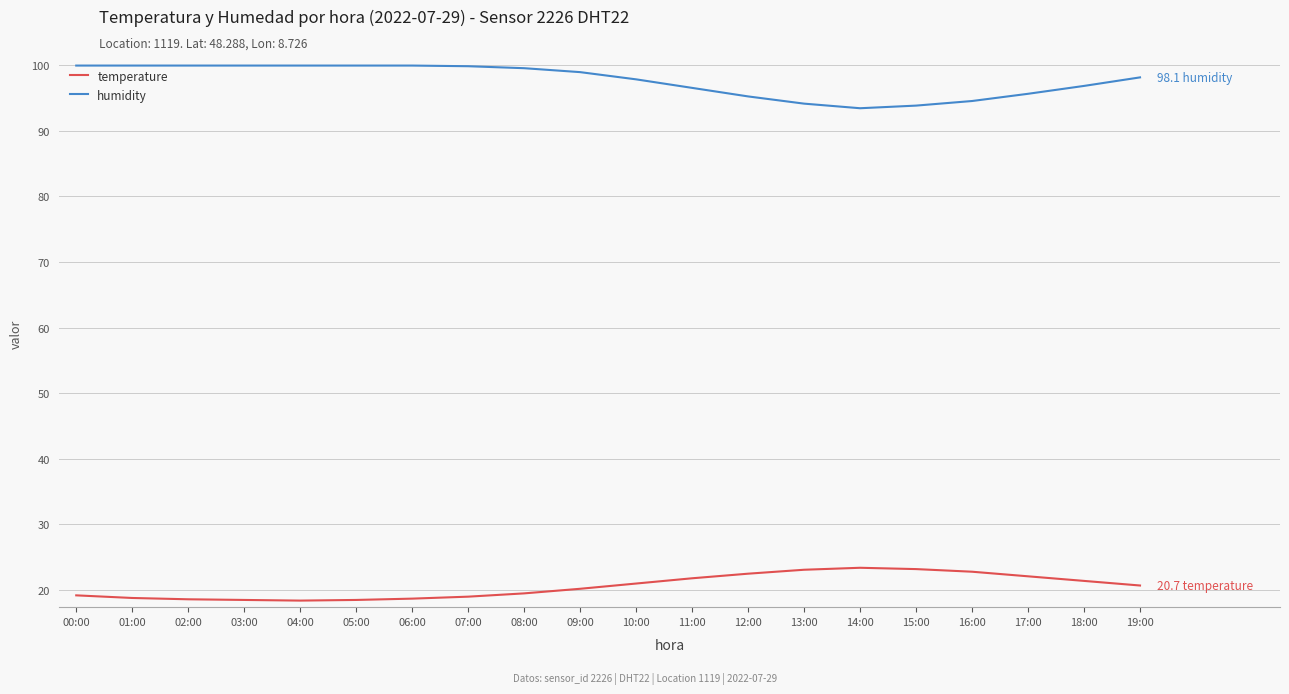

Rank the series by their average value, from highest to lowest.

humidity, temperature